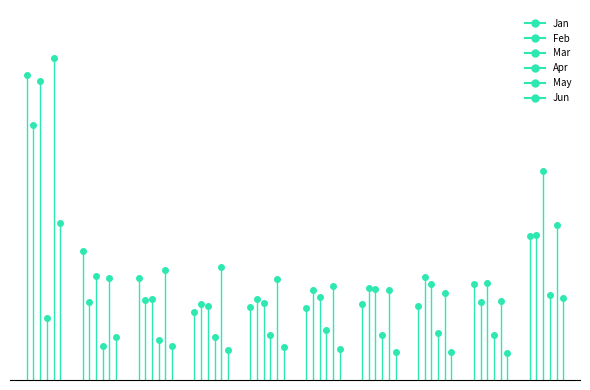

Reading right to left, extract all data points from this chart.

Jan: pct95=1.3	pct85=0.9	pct75=0.7	pct65=0.7	pct55=0.7	pct45=0.7	pct35=0.6	pct25=0.9	pct15=1.2	pct05=2.8
Feb: pct95=1.3	pct85=0.7	pct75=0.9	pct65=0.8	pct55=0.8	pct45=0.7	pct35=0.7	pct25=0.7	pct15=0.7	pct05=2.3
Mar: pct95=1.9	pct85=0.9	pct75=0.9	pct65=0.8	pct55=0.8	pct45=0.7	pct35=0.7	pct25=0.7	pct15=0.9	pct05=2.7
Apr: pct95=0.8	pct85=0.4	pct75=0.4	pct65=0.4	pct55=0.5	pct45=0.4	pct35=0.4	pct25=0.4	pct15=0.3	pct05=0.6
May: pct95=1.4	pct85=0.7	pct75=0.8	pct65=0.8	pct55=0.8	pct45=0.9	pct35=1.0	pct25=1.0	pct15=0.9	pct05=2.9
Jun: pct95=0.7	pct85=0.2	pct75=0.3	pct65=0.3	pct55=0.3	pct45=0.3	pct35=0.3	pct25=0.3	pct15=0.4	pct05=1.4